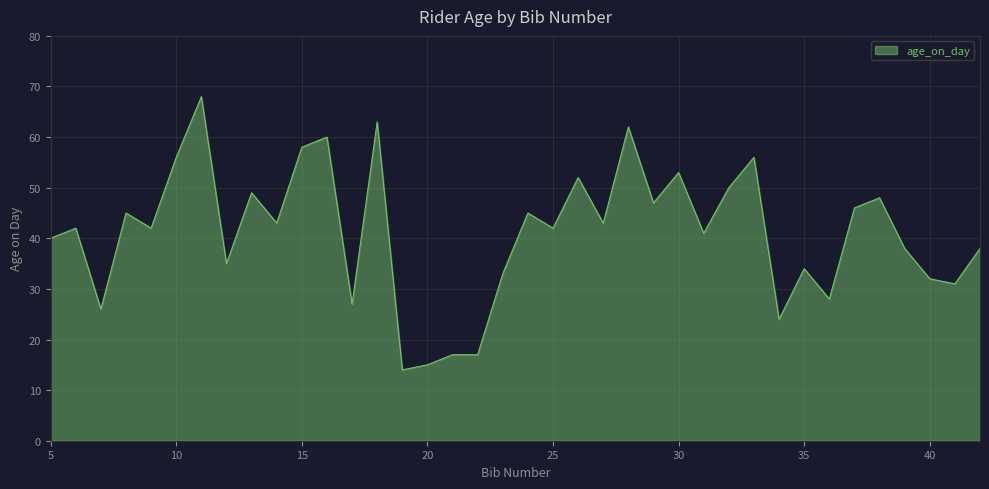

What is the smallest value displayed?

14